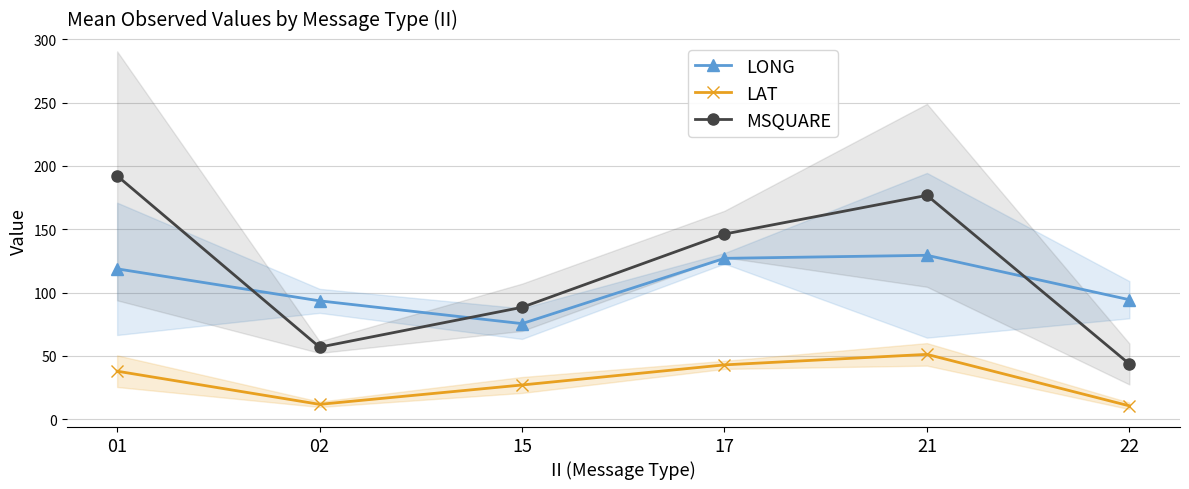

At which label does LAT reach its peak?

21